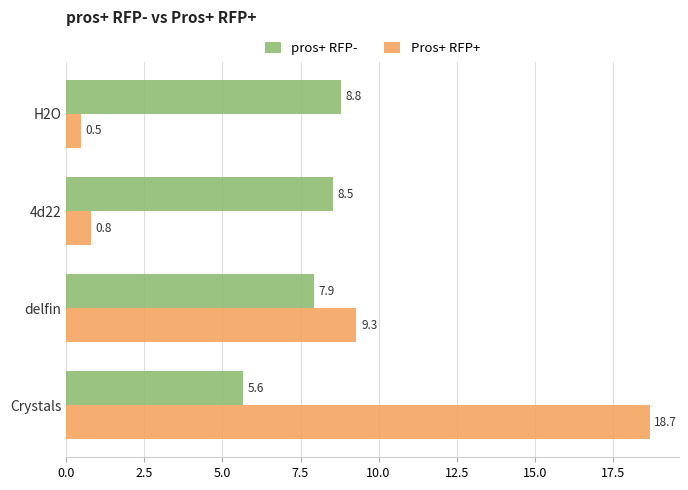

Rank the series by their maximum value, from lowest to highest.

pros+ RFP-, Pros+ RFP+